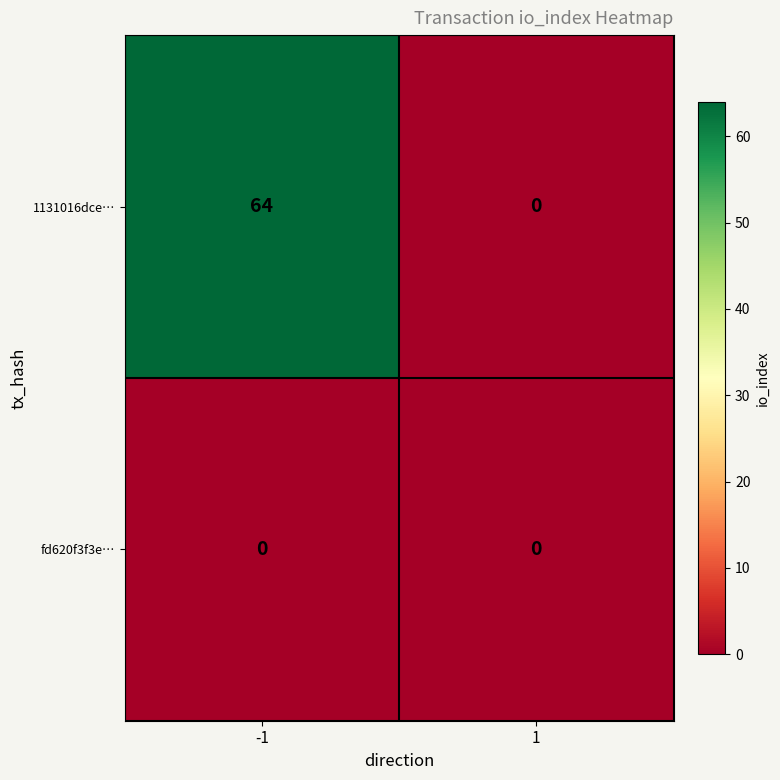

Reading left to right, what are all the values shown in this chart?

1131016dce…: -1=64	1=0
fd620f3f3e…: -1=0	1=0